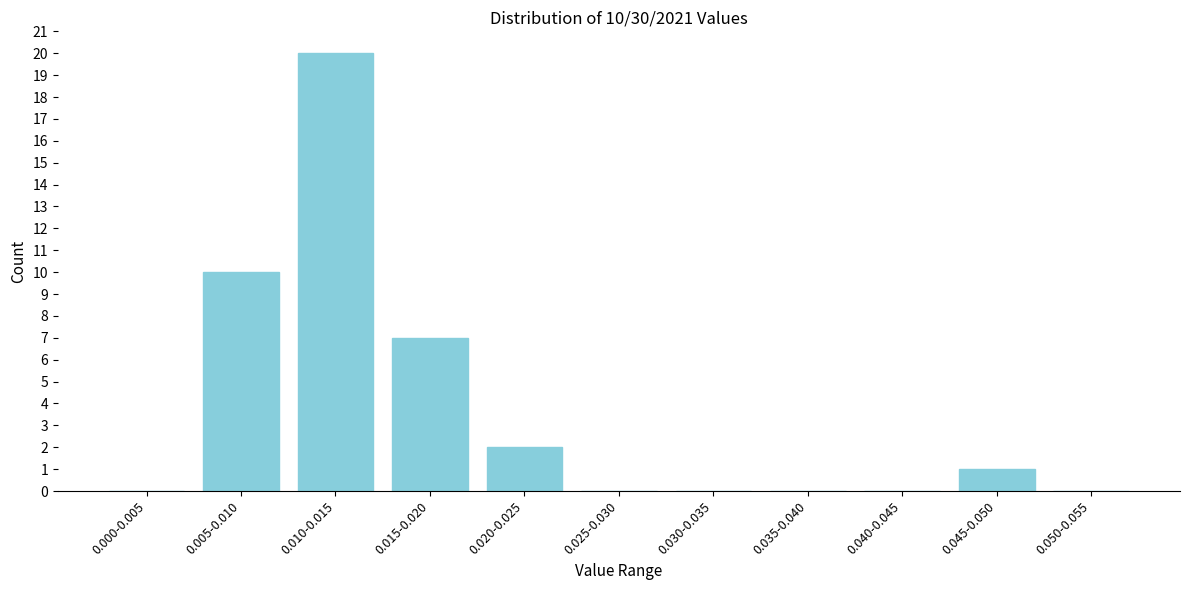

Reading left to right, list all the values displayed in this chart.

0.000-0.005=0	0.005-0.010=10	0.010-0.015=20	0.015-0.020=7	0.020-0.025=2	0.025-0.030=0	0.030-0.035=0	0.035-0.040=0	0.040-0.045=0	0.045-0.050=1	0.050-0.055=0